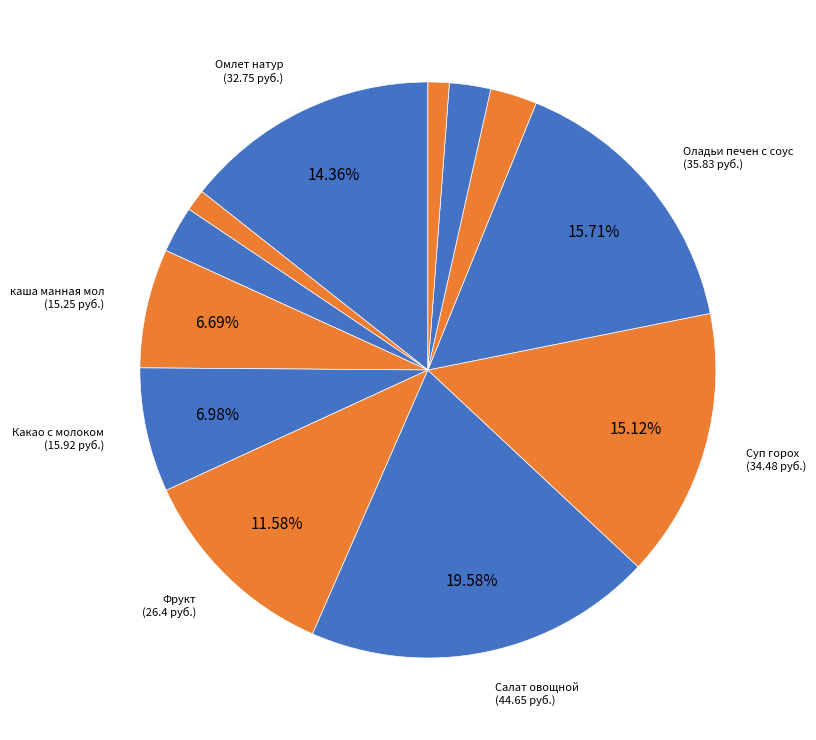

Count the number of slices in the pie.

12